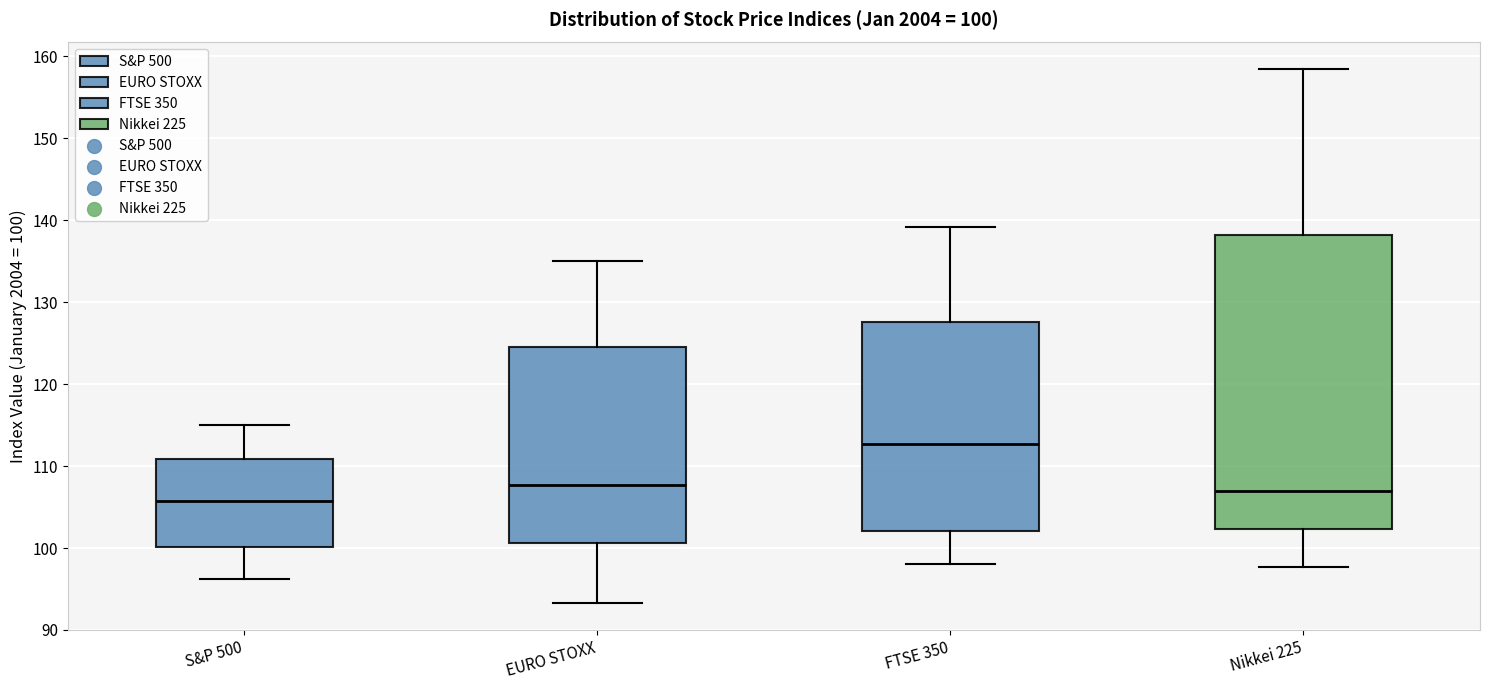

Which box is the tallest, from its lower edge to its upper edge?

Nikkei 225